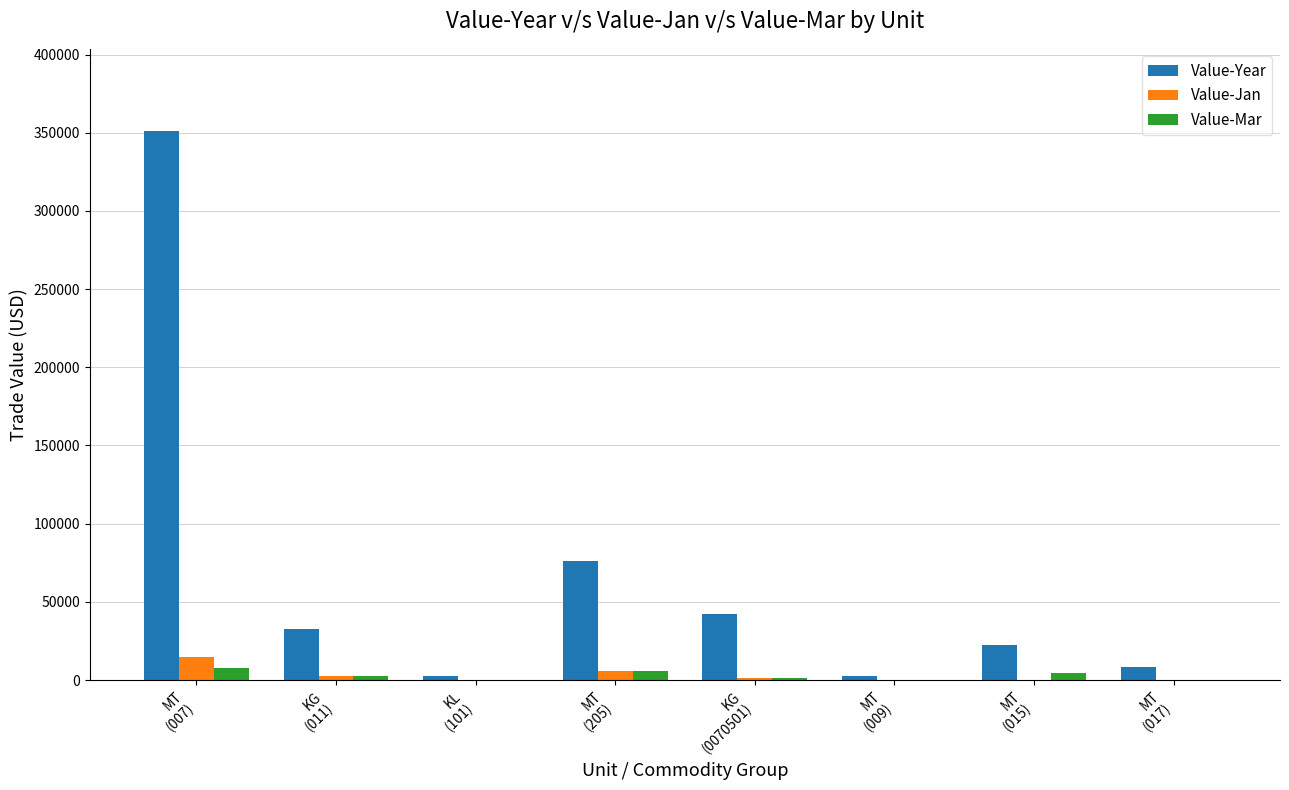

How many data points does each series have?

8